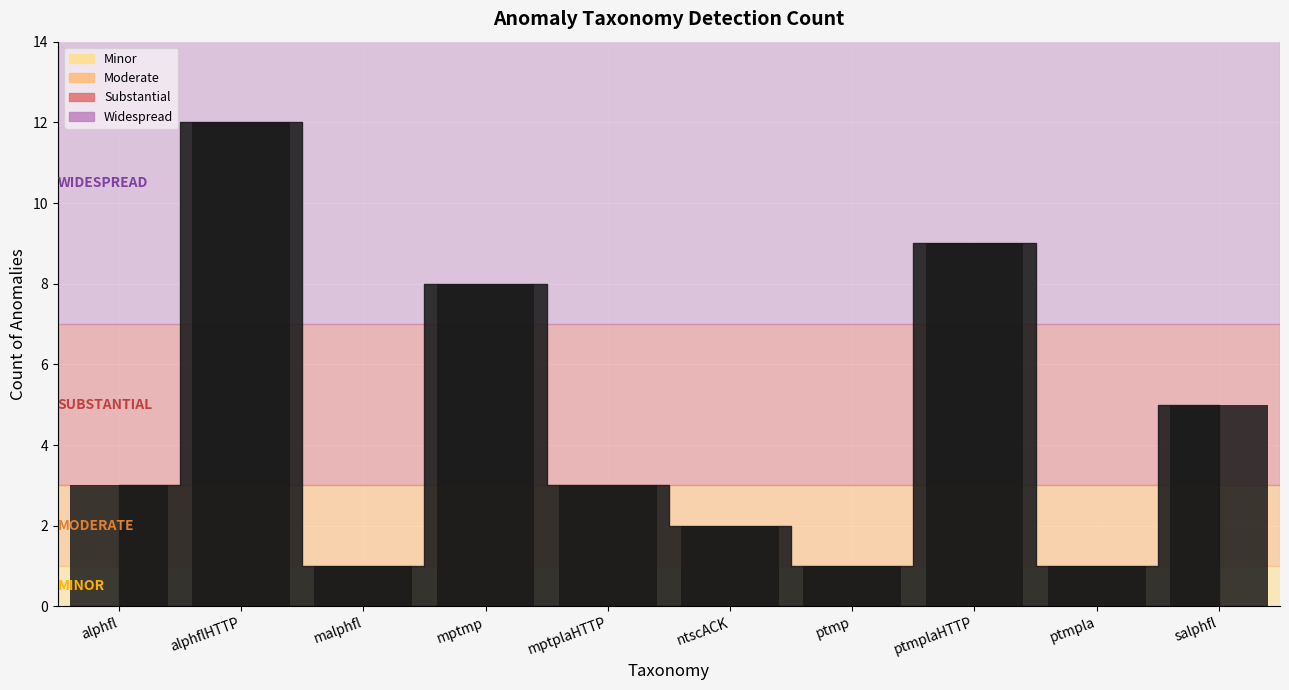

What is the label of the 8th bar from the right?

malphfl